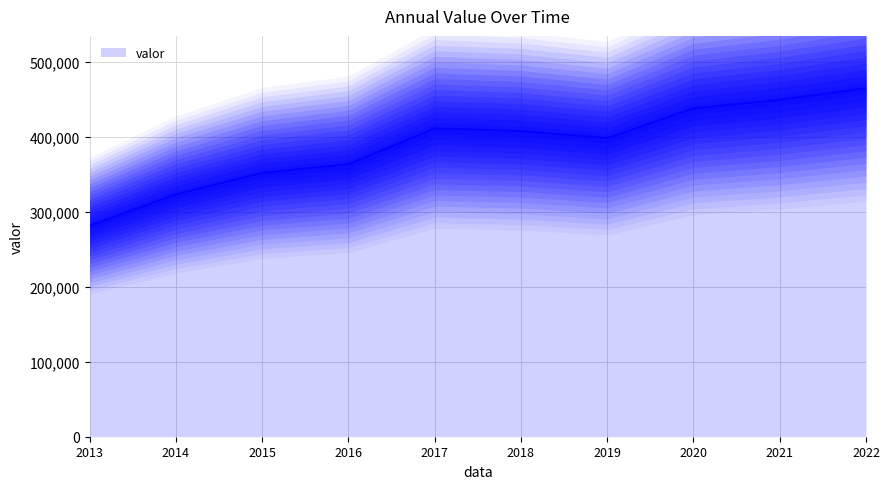

What is the minimum value for valor?

281562